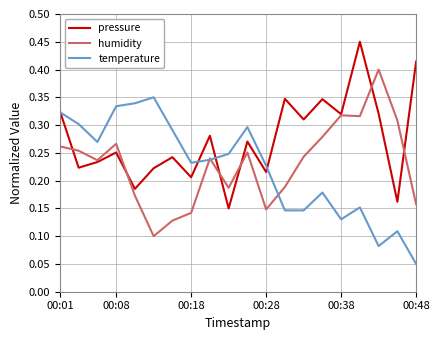

Rank the series by their maximum value, from lowest to highest.

temperature, humidity, pressure